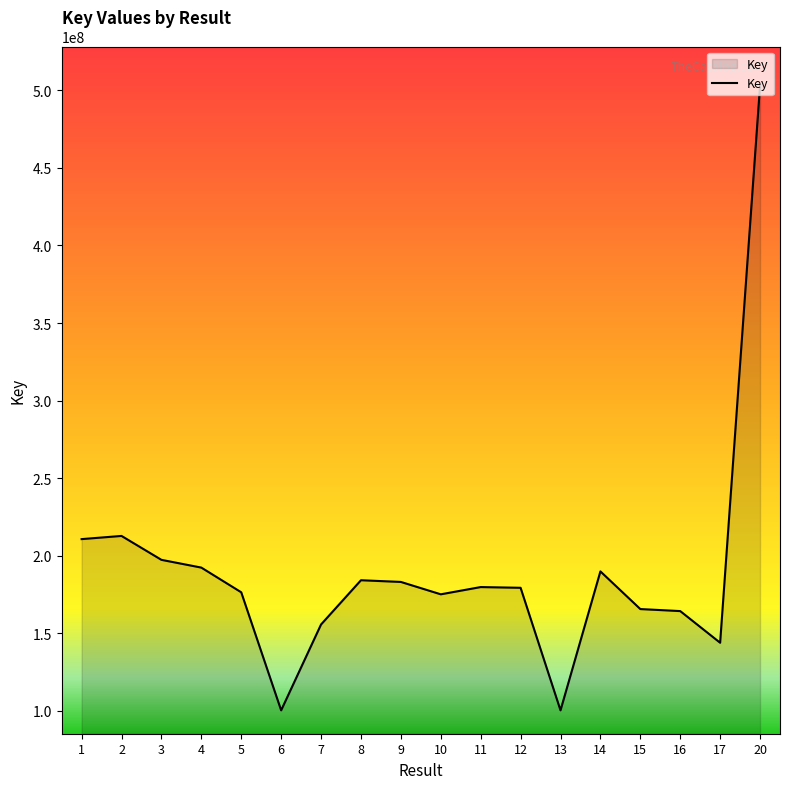

The value at 4 is 298941763. True or false?

False